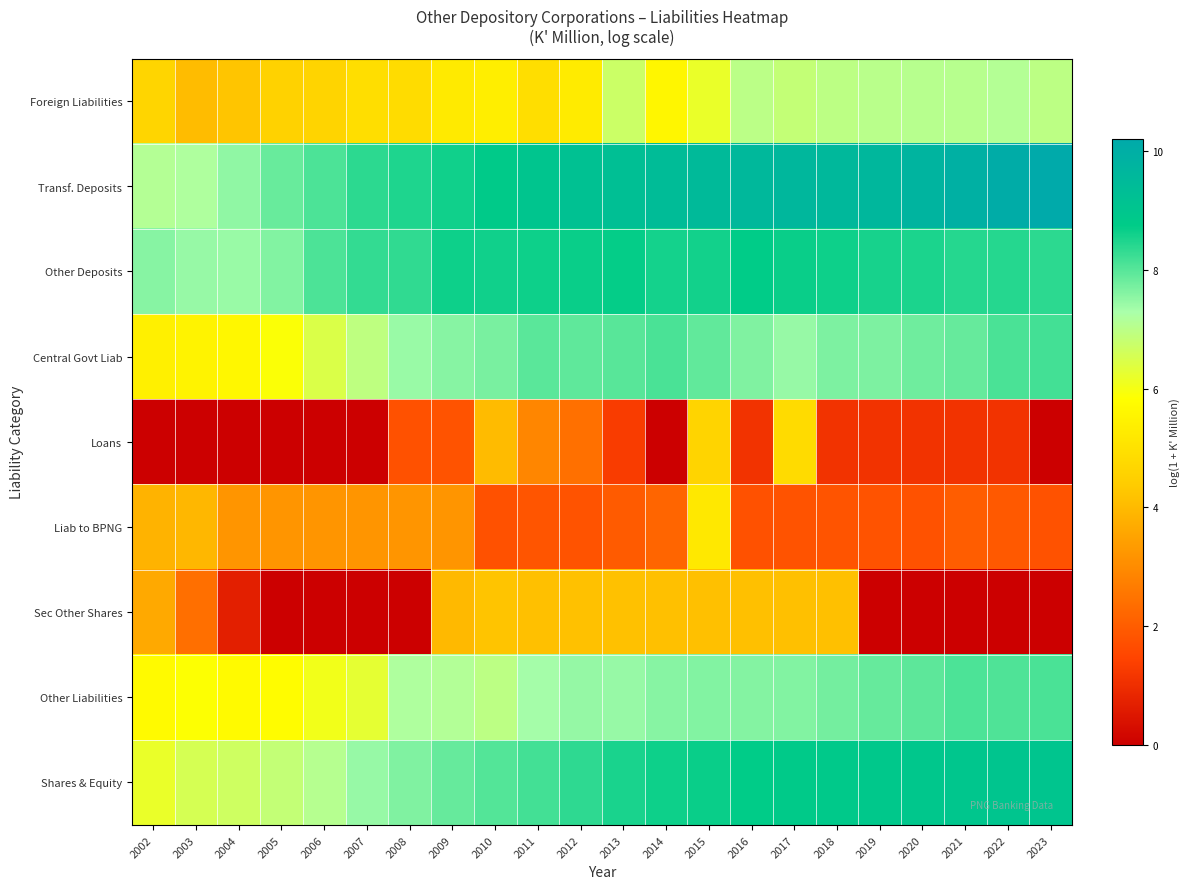

Reading left to right, list all the values displayed in this chart.

Foreign Liabilities: 2002=4.7	2003=4.0	2004=4.2	2005=4.6	2006=4.6	2007=4.9	2008=4.8	2009=5.3	2010=5.4	2011=4.9	2012=5.3	2013=6.7	2014=5.6	2015=6.2	2016=7.0	2017=6.9	2018=7.0	2019=7.0	2020=7.1	2021=7.0	2022=7.1	2023=7.0
Transf. Deposits: 2002=7.1	2003=7.2	2004=7.5	2005=7.8	2006=8.1	2007=8.4	2008=8.5	2009=8.6	2010=8.8	2011=9.0	2012=9.2	2013=9.3	2014=9.4	2015=9.5	2016=9.6	2017=9.6	2018=9.6	2019=9.6	2020=9.7	2021=9.9	2022=10.1	2023=10.2
Other Deposits: 2002=7.6	2003=7.4	2004=7.4	2005=7.6	2006=8.1	2007=8.3	2008=8.3	2009=8.6	2010=8.6	2011=8.6	2012=8.7	2013=8.7	2014=8.6	2015=8.6	2016=8.8	2017=8.7	2018=8.6	2019=8.6	2020=8.5	2021=8.4	2022=8.4	2023=8.4
Central Govt Liab: 2002=5.4	2003=5.5	2004=5.6	2005=5.9	2006=6.4	2007=6.9	2008=7.4	2009=7.6	2010=7.7	2011=8.0	2012=7.9	2013=8.0	2014=8.1	2015=7.9	2016=7.6	2017=7.4	2018=7.7	2019=7.7	2020=7.8	2021=7.9	2022=8.1	2023=8.2
Loans: 2002=0.0	2003=0.0	2004=0.0	2005=0.0	2006=0.0	2007=0.0	2008=1.8	2009=1.8	2010=4.0	2011=2.9	2012=2.4	2013=1.3	2014=0.0	2015=4.6	2016=1.1	2017=4.8	2018=1.1	2019=1.1	2020=1.1	2021=1.1	2022=1.1	2023=0.0
Liab to BPNG: 2002=3.9	2003=3.9	2004=3.2	2005=3.2	2006=3.2	2007=3.2	2008=3.2	2009=3.2	2010=1.8	2011=1.8	2012=1.8	2013=2.0	2014=2.2	2015=5.2	2016=1.8	2017=1.8	2018=1.8	2019=1.8	2020=1.8	2021=2.0	2022=1.9	2023=1.8
Sec Other Shares: 2002=3.6	2003=2.4	2004=0.7	2005=0.0	2006=0.0	2007=0.0	2008=0.0	2009=4.0	2010=4.2	2011=4.1	2012=4.1	2013=4.1	2014=4.1	2015=4.1	2016=4.1	2017=4.1	2018=4.1	2019=0.0	2020=0.0	2021=0.0	2022=0.0	2023=0.0
Other Liabilities: 2002=5.7	2003=5.8	2004=5.7	2005=5.7	2006=6.1	2007=6.3	2008=7.2	2009=7.1	2010=7.0	2011=7.3	2012=7.5	2013=7.4	2014=7.6	2015=7.6	2016=7.6	2017=7.6	2018=7.8	2019=7.9	2020=7.9	2021=8.1	2022=8.1	2023=8.1
Shares & Equity: 2002=6.2	2003=6.6	2004=6.7	2005=6.9	2006=7.1	2007=7.5	2008=7.7	2009=7.9	2010=8.0	2011=8.2	2012=8.3	2013=8.5	2014=8.6	2015=8.7	2016=8.7	2017=8.8	2018=8.8	2019=8.9	2020=9.0	2021=9.0	2022=9.0	2023=9.0